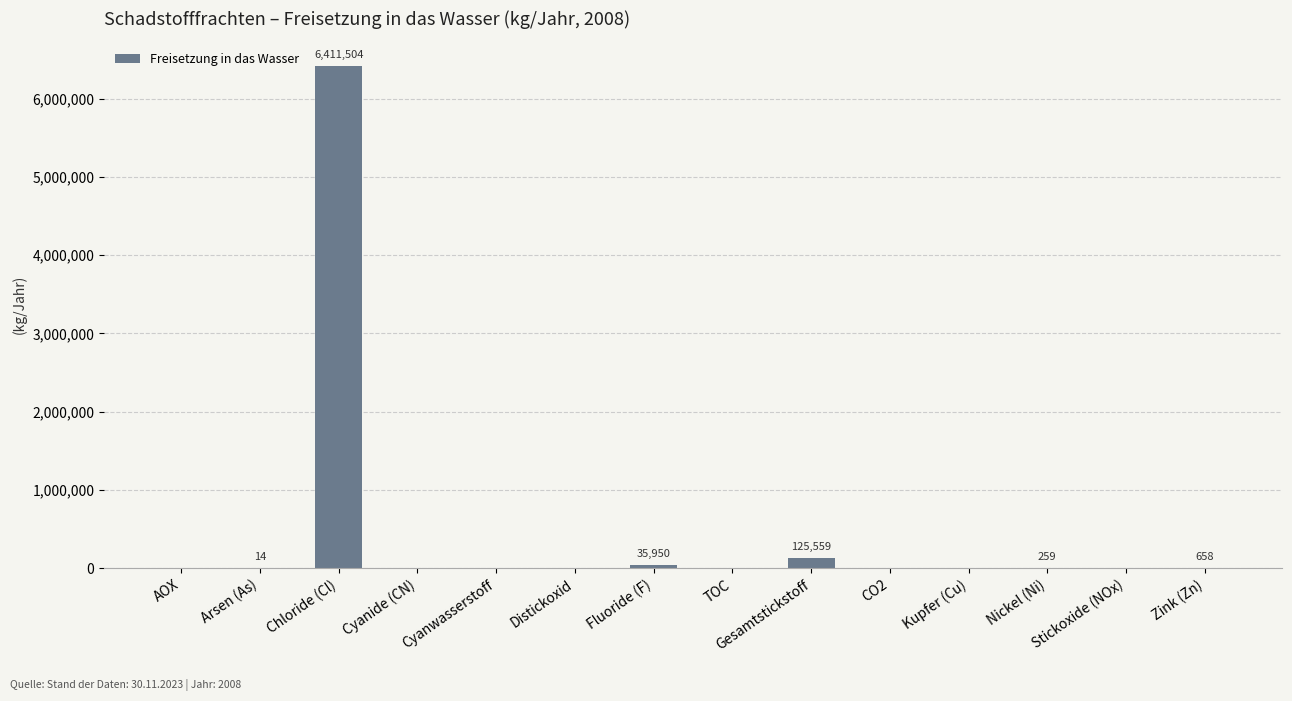

What is the change in value from Chloride (Cl) to Cyanide (CN)?

-6411504